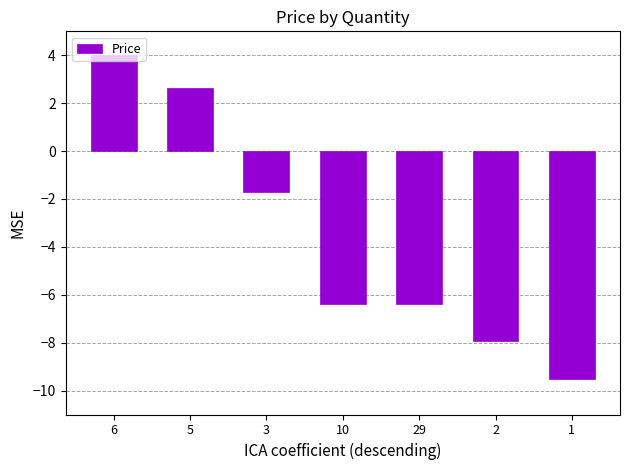

What is the change in value from 3 to 29?

-4.7